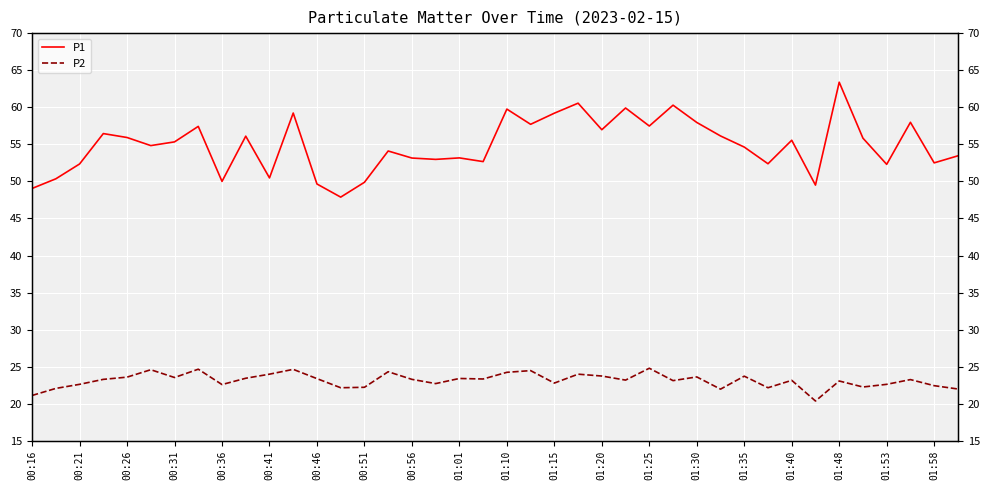

Reading left to right, what are all the values shown in this chart?

P1: 49.0	50.4	52.4	56.5	55.9	54.8	55.3	57.4	50.0	56.1	50.5	59.2	49.6	47.9	49.9	54.1	53.1	53.0	53.2	52.7	59.8	57.7	59.2	60.5	57.0	59.9	57.5	60.3	58.0	56.1	54.6	52.4	55.5	49.5	63.4	55.8	52.3	58.0	52.5	53.5
P2: 21.1	22.1	22.6	23.3	23.6	24.6	23.6	24.7	22.6	23.4	24.0	24.6	23.4	22.2	22.2	24.3	23.3	22.7	23.4	23.4	24.2	24.5	22.8	24.0	23.8	23.2	24.8	23.1	23.6	22.0	23.7	22.2	23.2	20.4	23.1	22.3	22.6	23.3	22.4	22.0